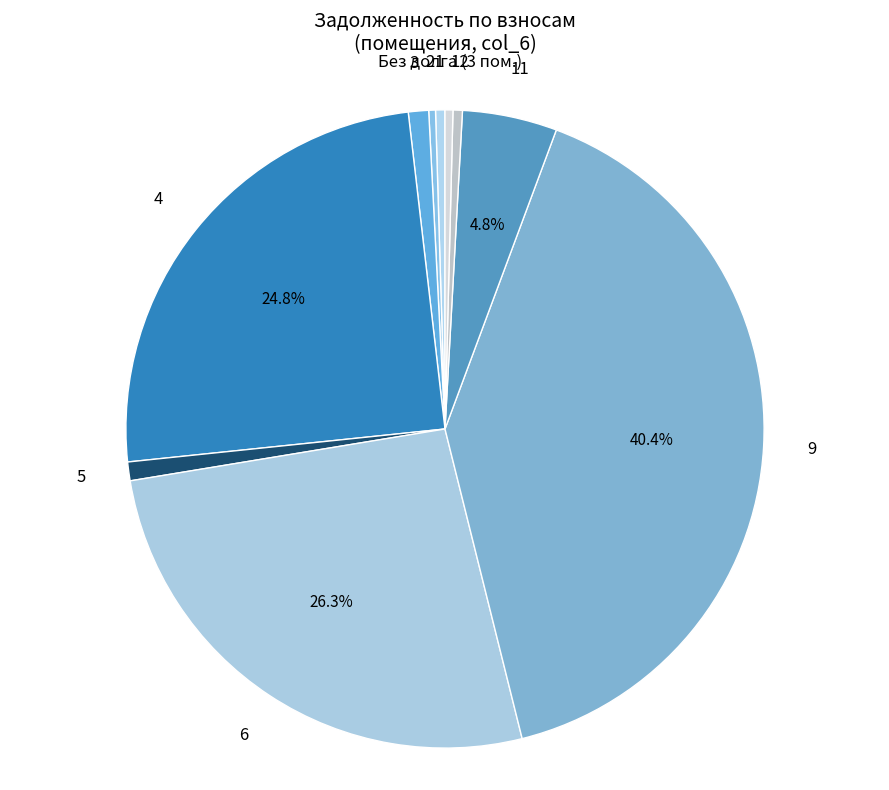

How many segments does this pie chart have?

10